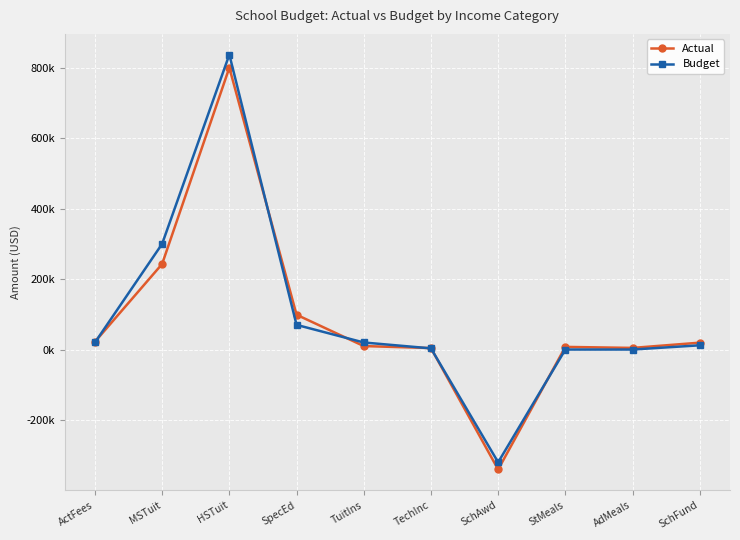

The value of Actual at AdMeals is 4630.0. True or false?

True